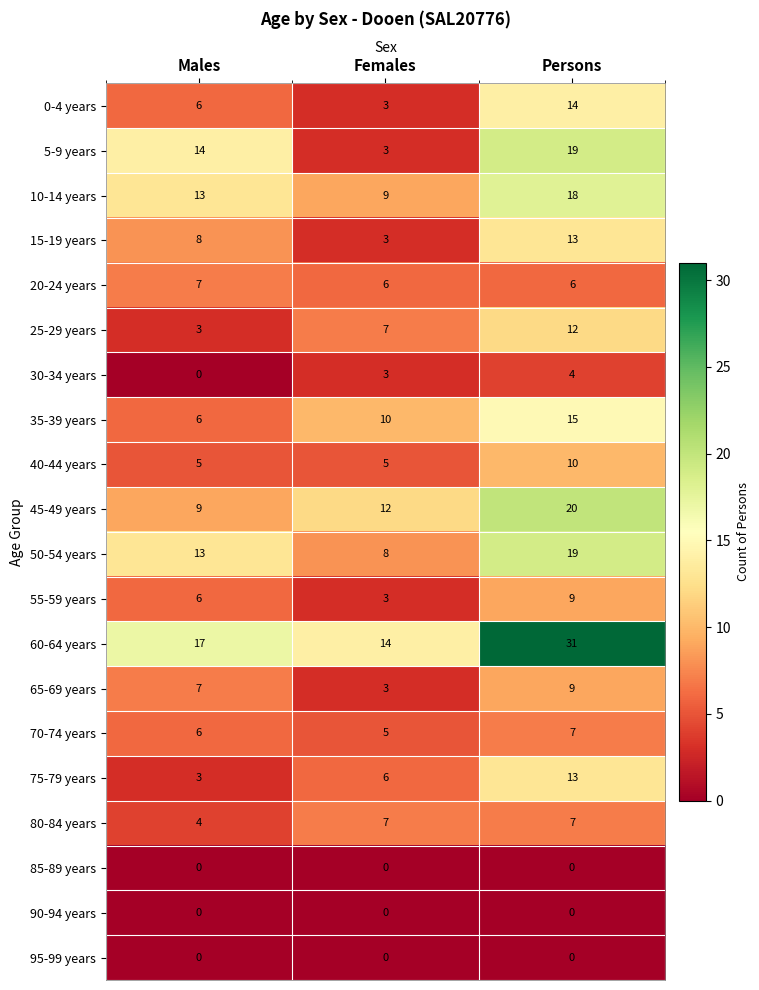

Which label corresponds to the largest value in the chart?

Persons